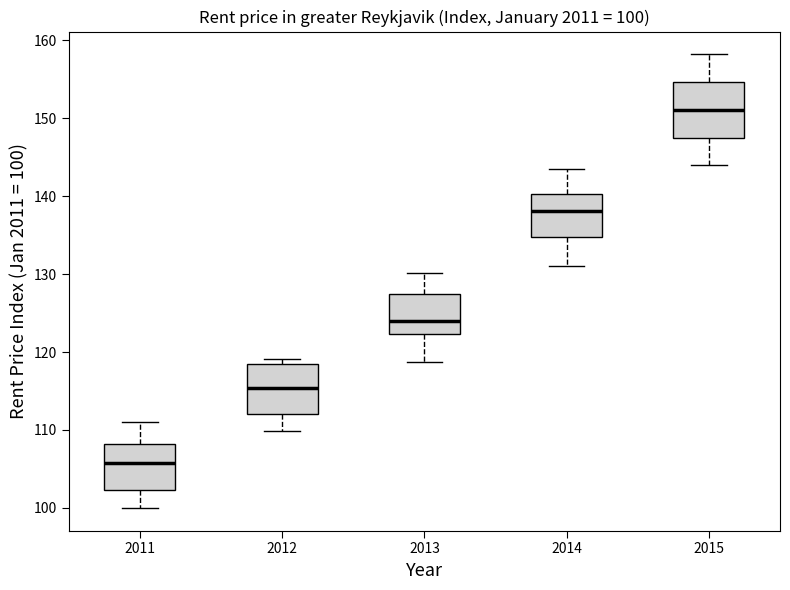

Which box's median line is the lowest?

2011